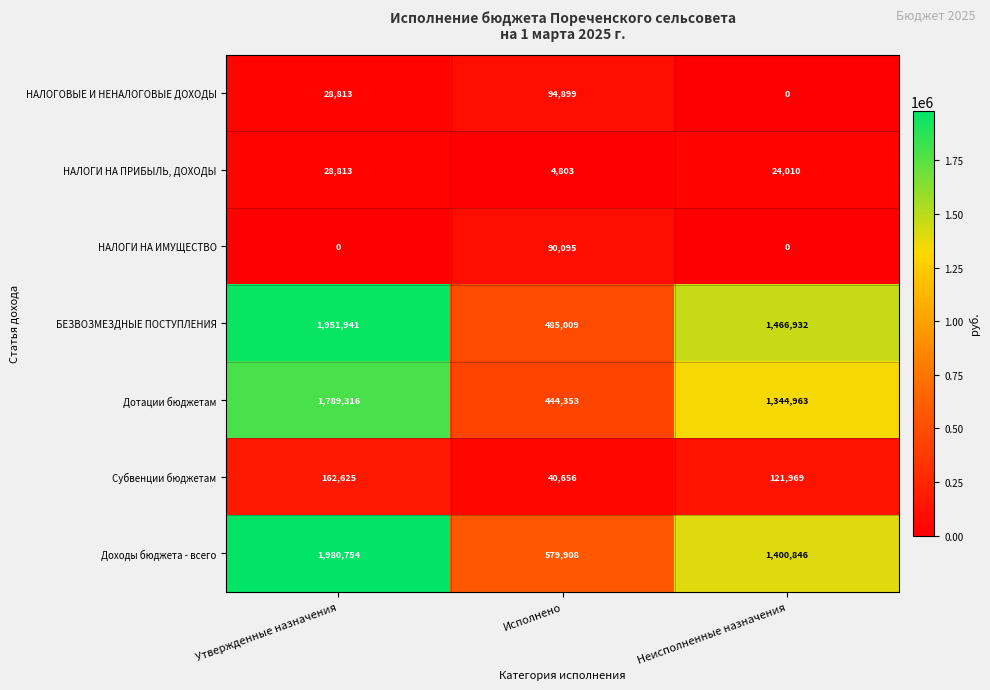

Is it true that Дотации бюджетам equals 444353 at Исполнено?

True